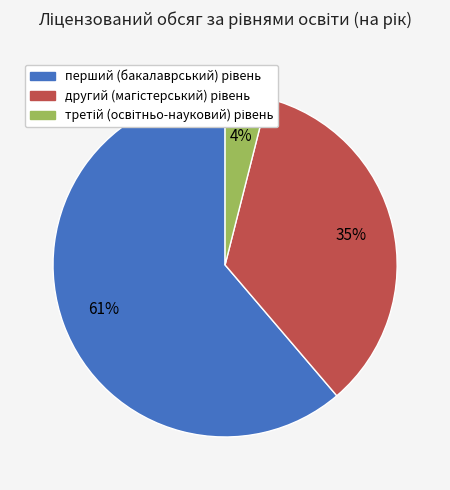

To the nearest percent, what is the average slice percentage?

33%